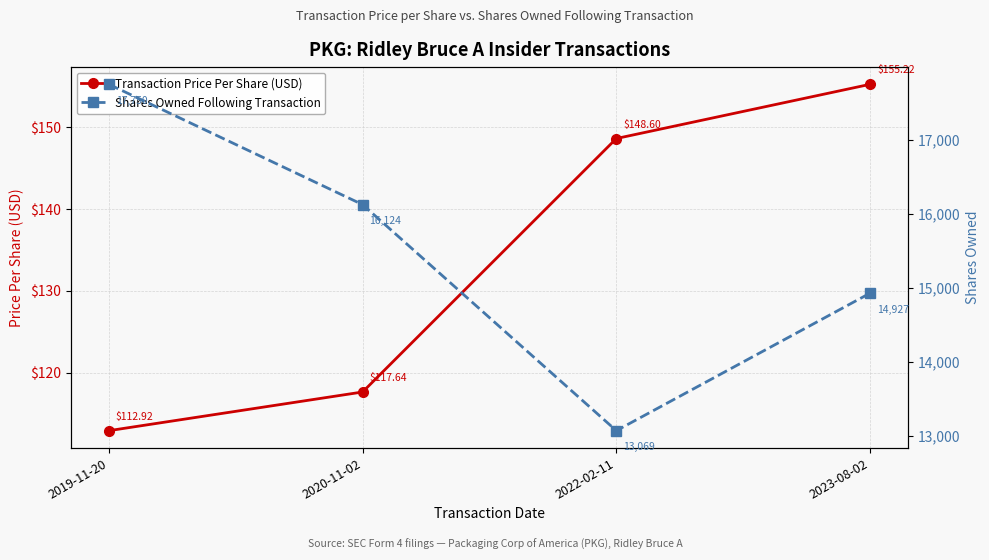

True or false: Shares Owned Following Transaction and Transaction Price Per Share (USD) cross at least once.

False